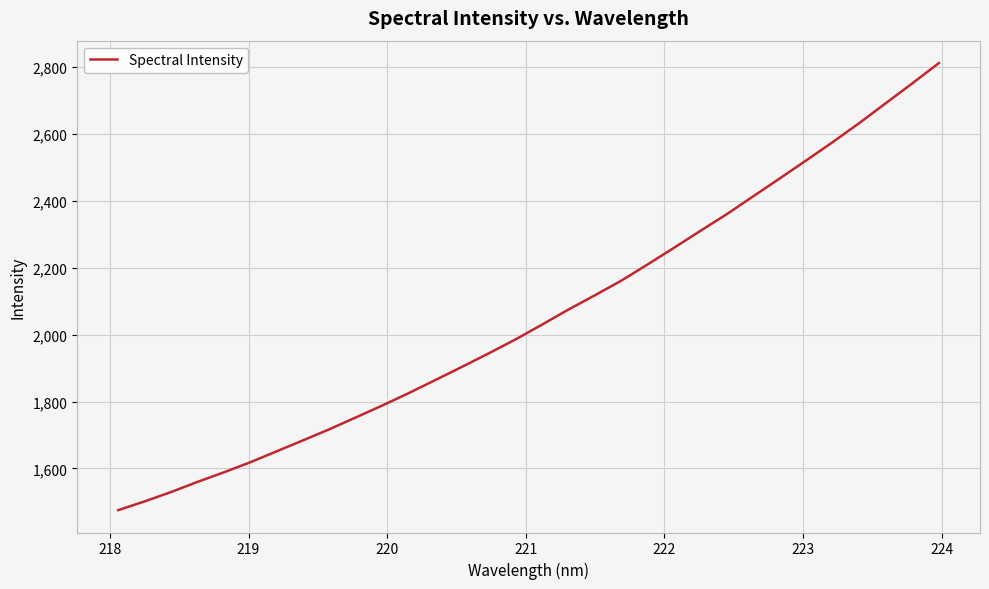

What is the sum of all values?

65802.2